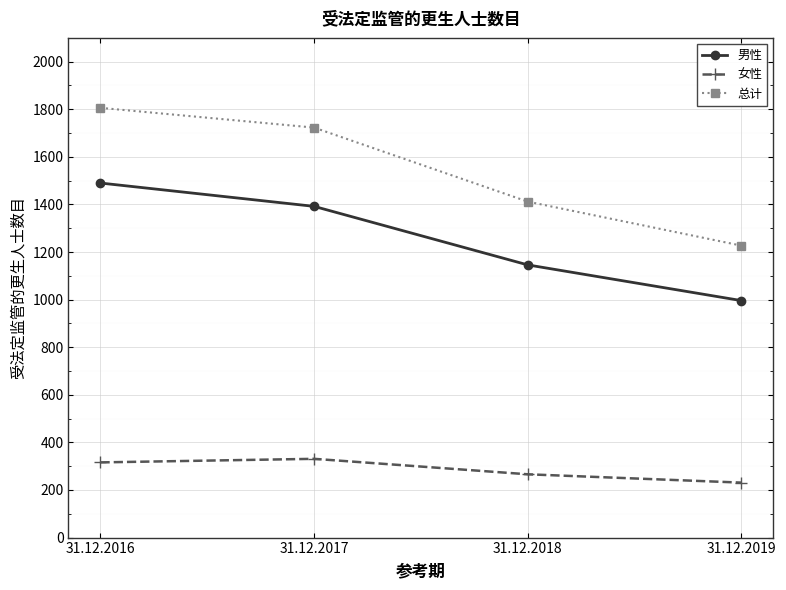

What is the difference between the maximum and minimum values in the 男性 series?

494